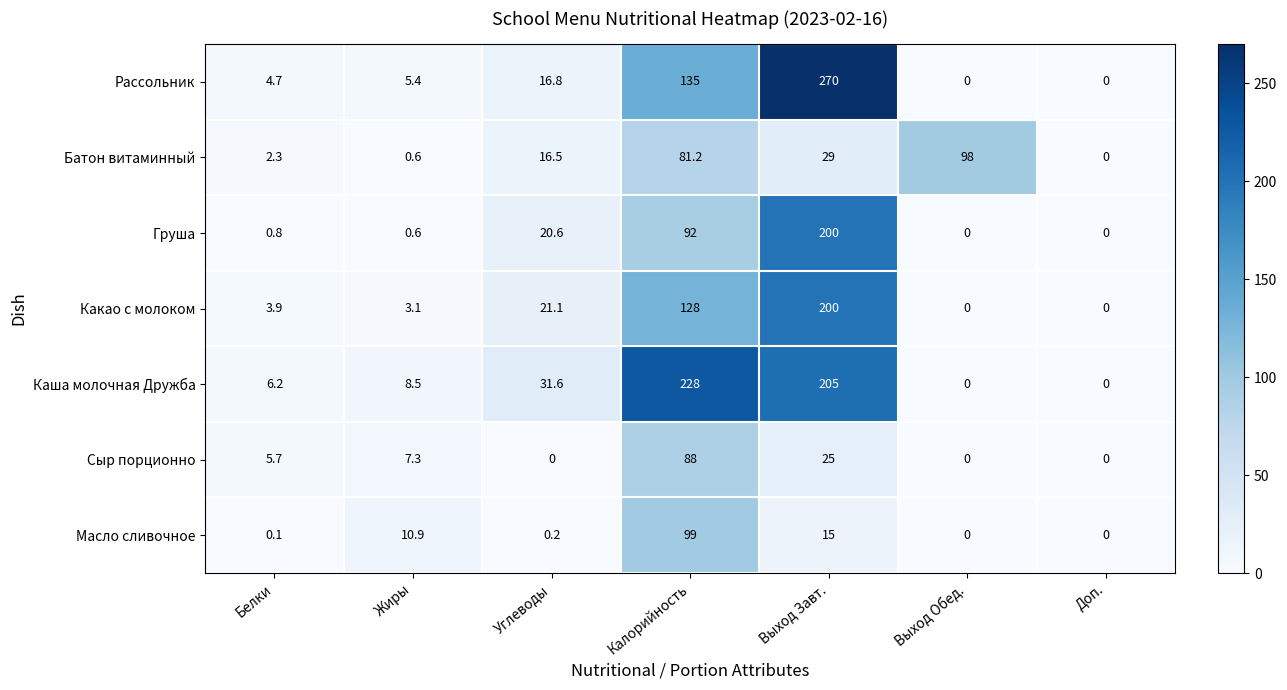

Which category has the highest value in the Груша series?

Выход Завт.